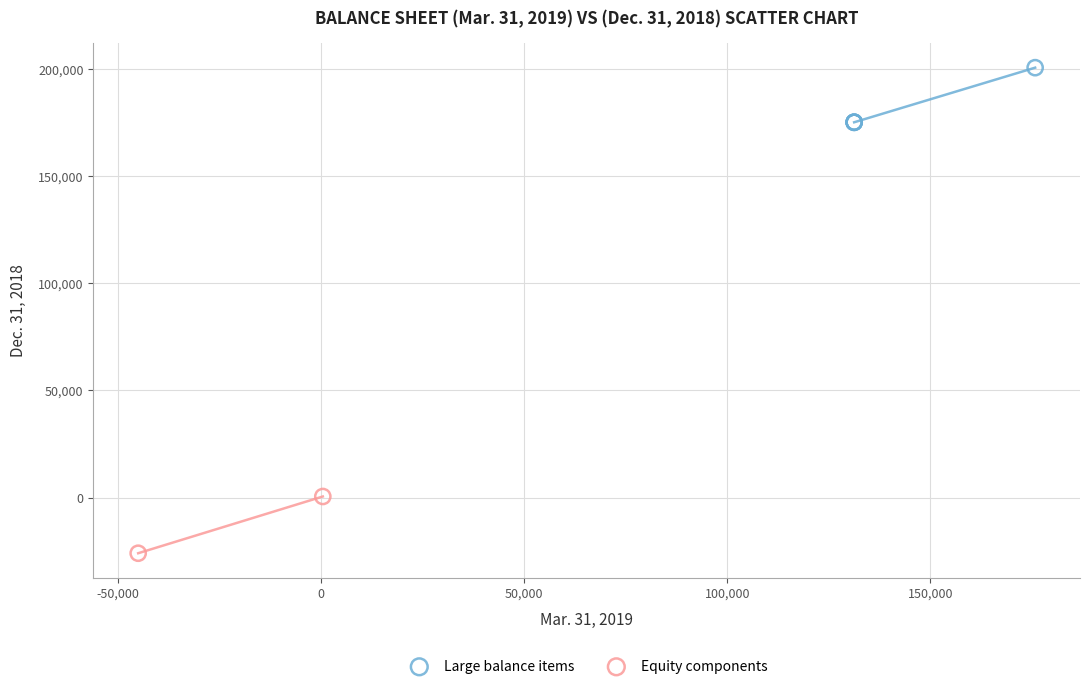

What are all the series names shown in the legend?

Large balance items, Equity components